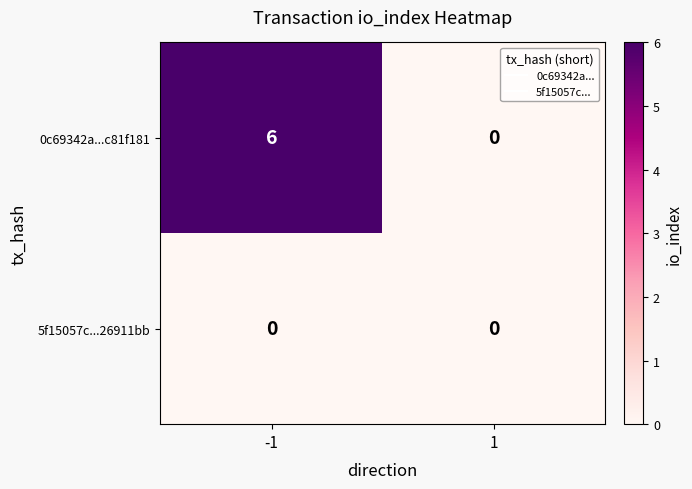

Which series has the widest spread of values?

0c69342a...c81f181